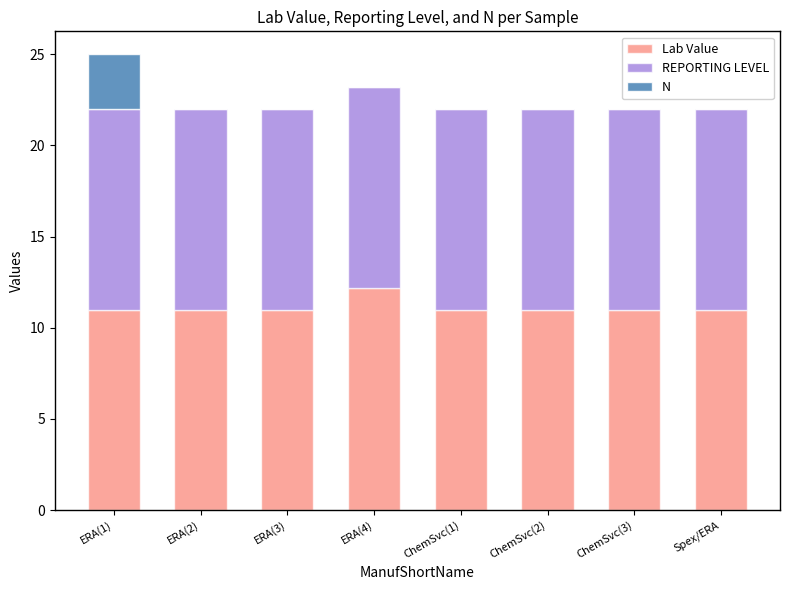

What is the approximate value of Lab Value at ERA(4)?

12.2